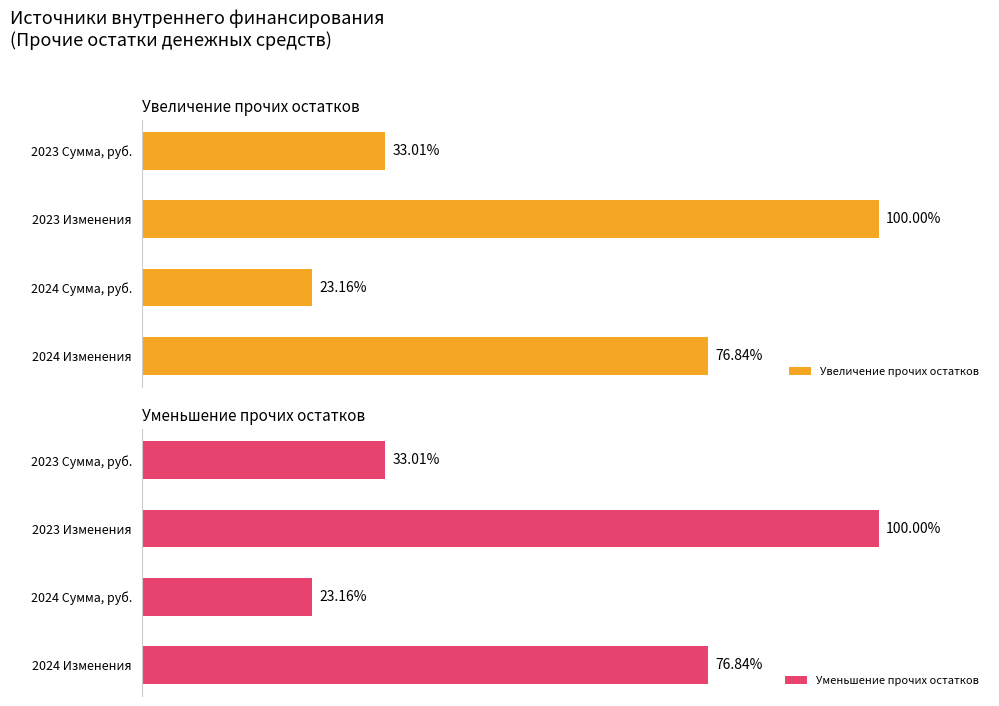

Which series has the largest total across all categories?

Увеличение прочих остатков